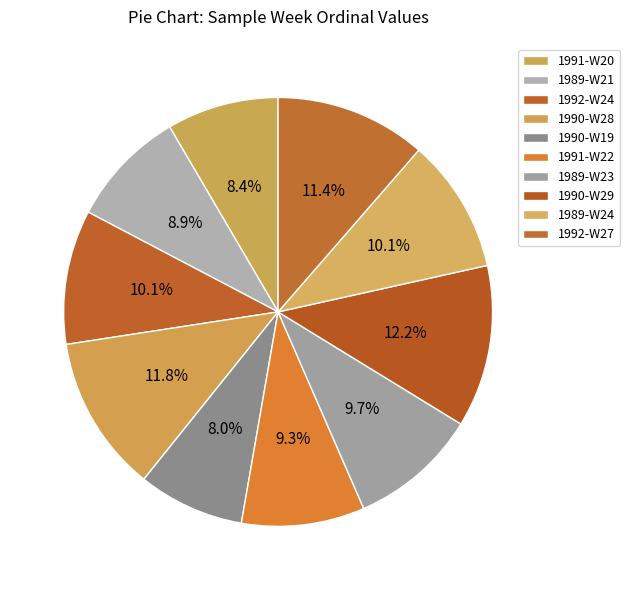

Which category has the biggest portion of the pie?

1990-W29